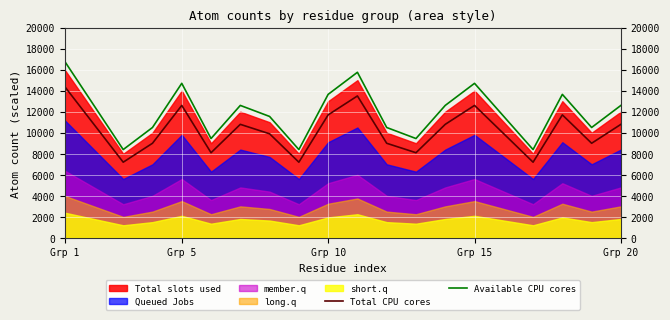

In Available CPU cores, how many points are lower than both neighbors (excluding endpoints)?

6